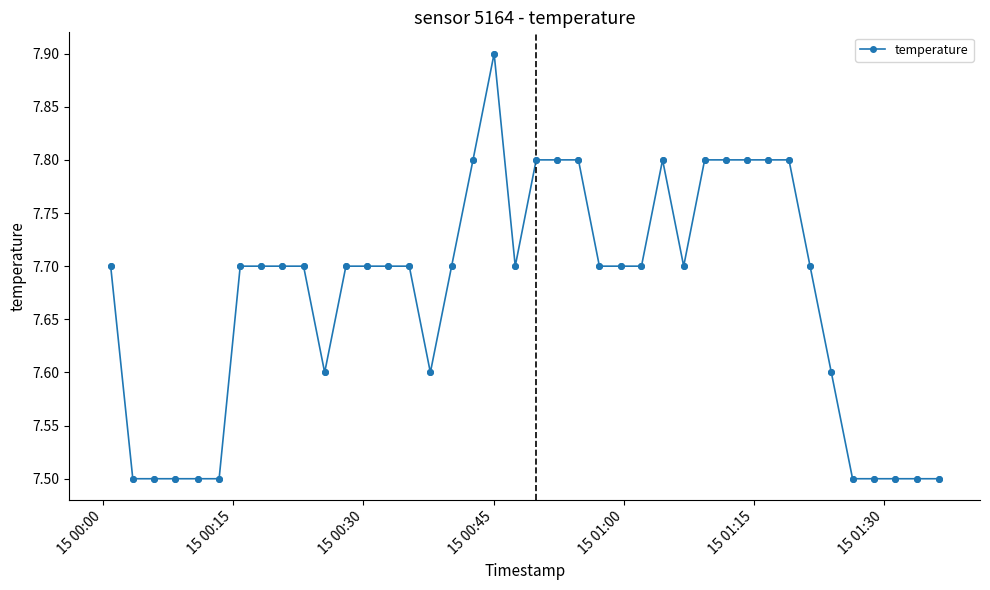

What is the sum of all values?

306.9